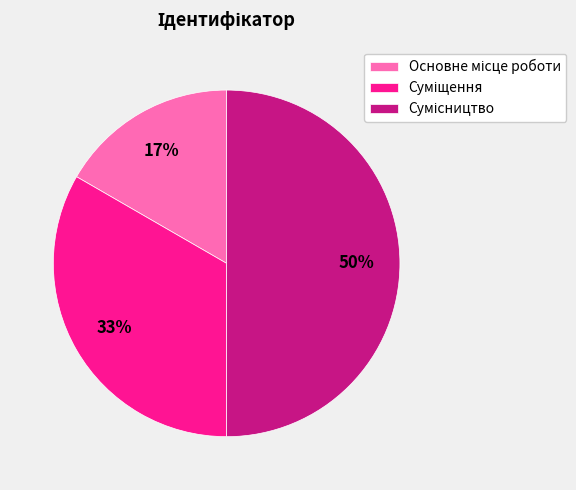

To the nearest percent, what is the difference between the largest and smallest slice percentages?

33%